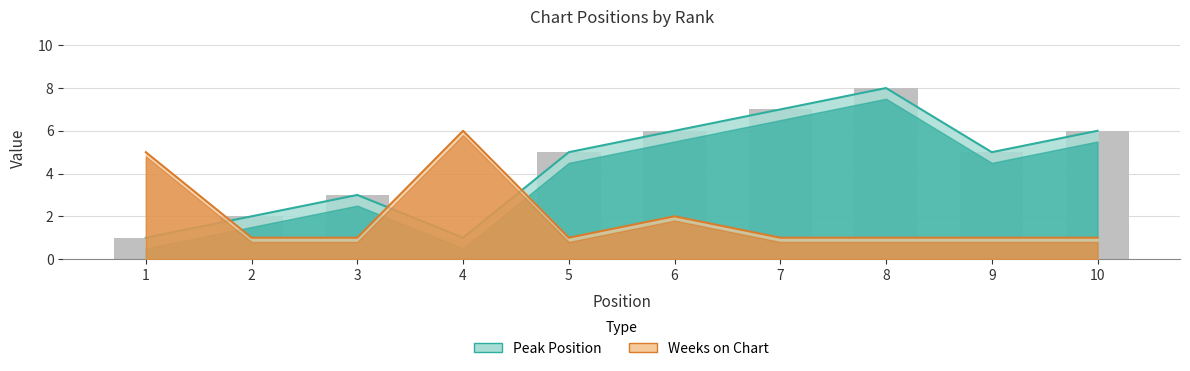

Which series has the largest total across all categories?

Peak Position